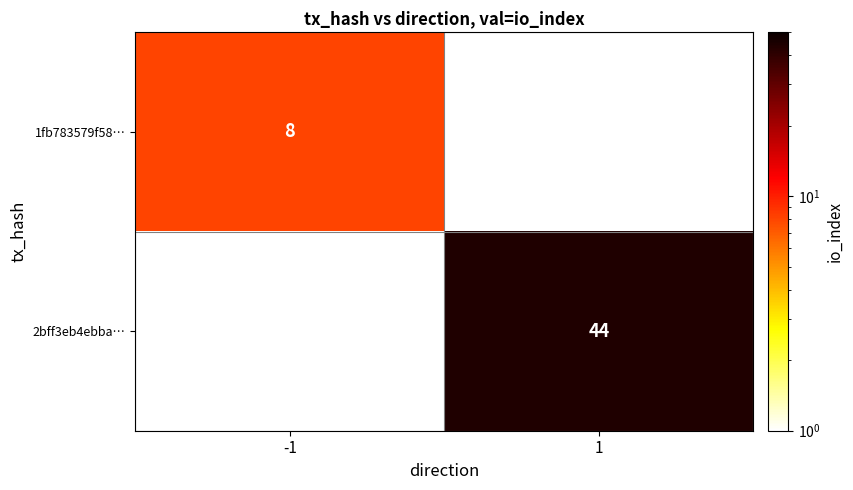

How many distinct data groups are displayed?

2